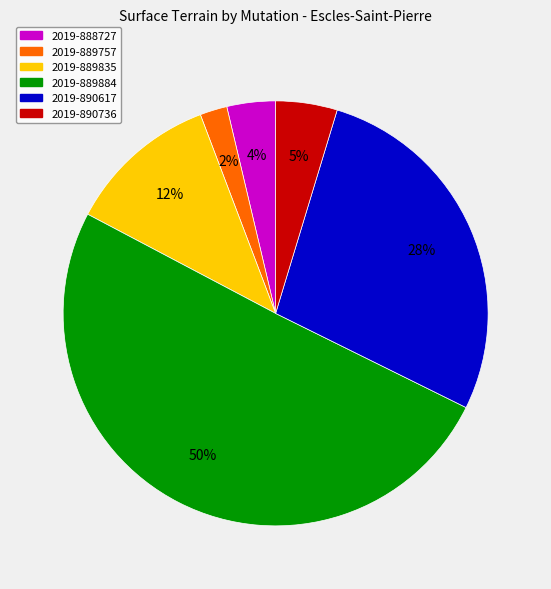

To the nearest percent, what is the difference between the largest and smallest slice percentages?

48%